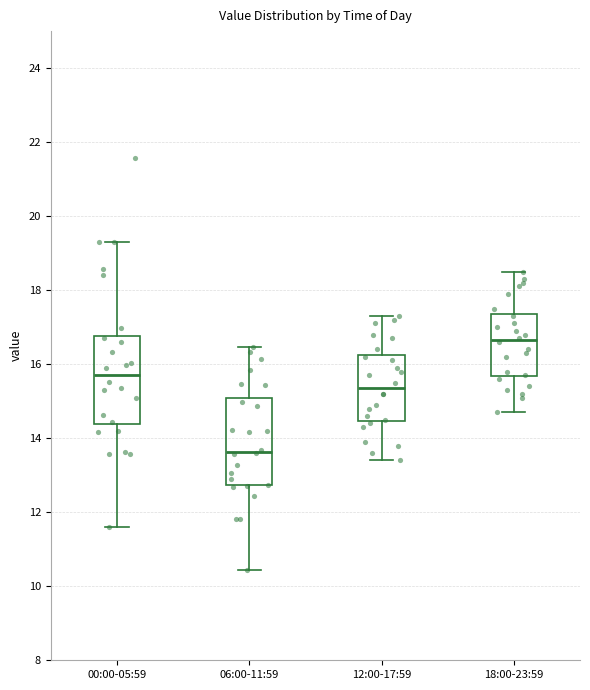

Where is the lower edge of the box for 18:00-23:59 on the y-axis? The values are not printed on the chart, so give them approximately, as read against the axis.

15.6